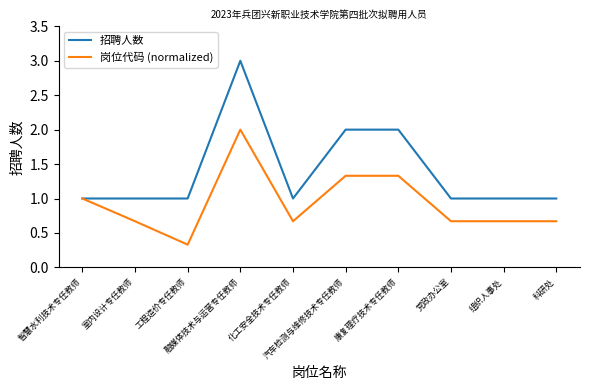

Rank the series by their average value, from lowest to highest.

岗位代码 (normalized), 招聘人数